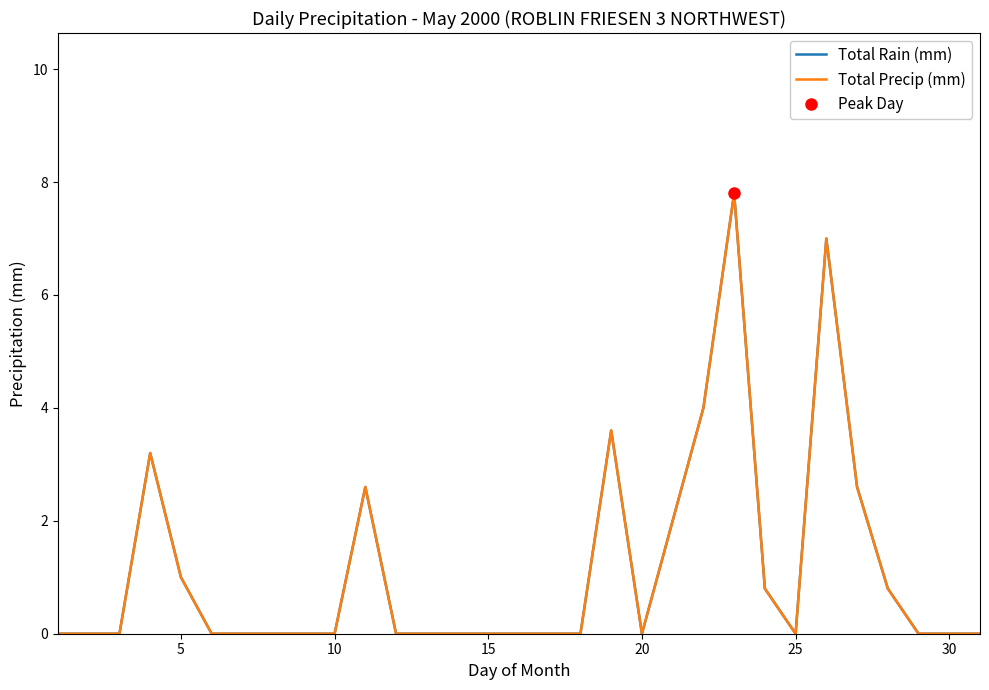

Reading right to left, extract all data points from this chart.

Total Rain (mm): 0.0	0.0	0.0	0.8	2.6	7.0	0.0	0.8	7.8	4.0	2.0	0.0	3.6	0.0	0.0	0.0	0.0	0.0	0.0	0.0	2.6	0.0	0.0	0.0	0.0	0.0	1.0	3.2	0.0	0.0	0.0
Total Precip (mm): 0.0	0.0	0.0	0.8	2.6	7.0	0.0	0.8	7.8	4.0	2.0	0.0	3.6	0.0	0.0	0.0	0.0	0.0	0.0	0.0	2.6	0.0	0.0	0.0	0.0	0.0	1.0	3.2	0.0	0.0	0.0